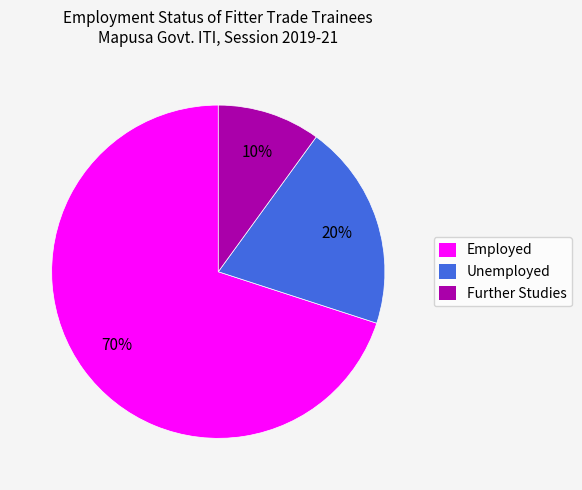

Between Employed and Unemployed, which is larger?

Employed